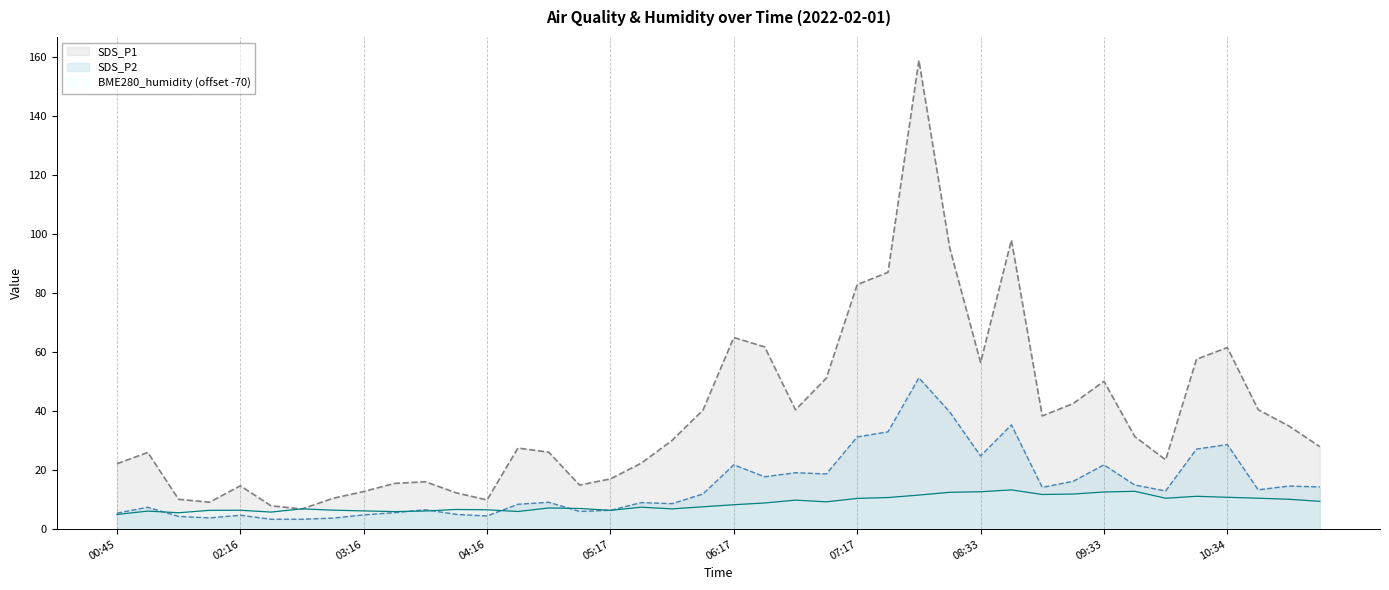

What is the total value across all series at 02:16?

25.8